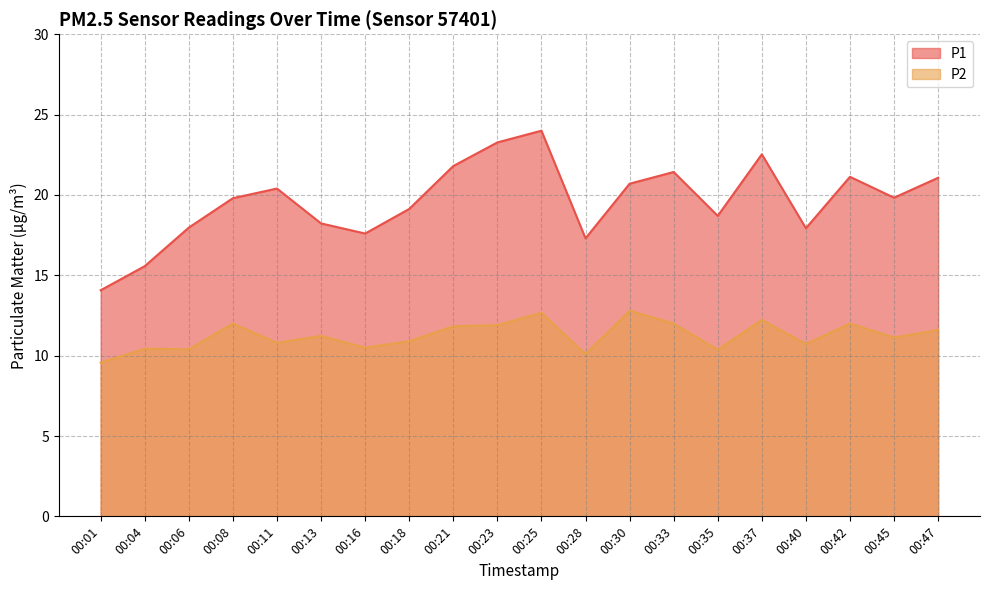

True or false: P2 and P1 cross at least once.

False